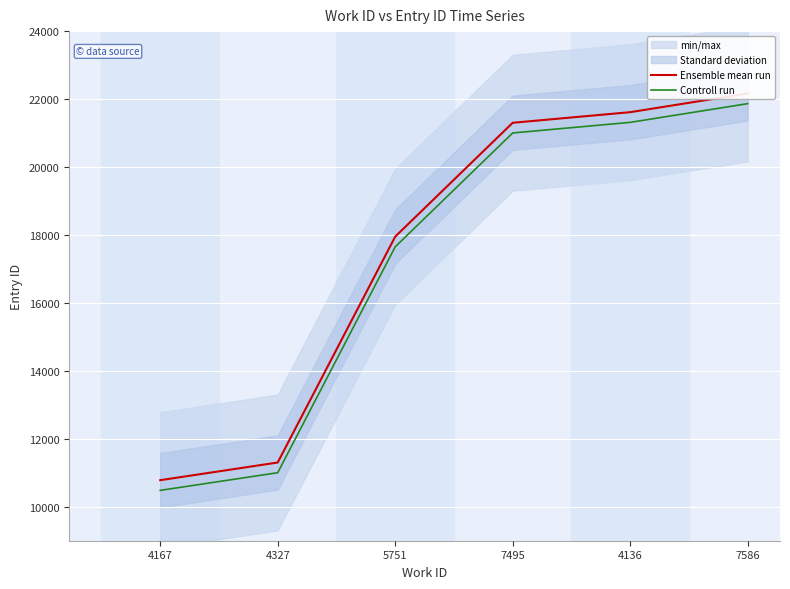

At 7495, list the series in order from smallest to largest.

Controll run, Ensemble mean run